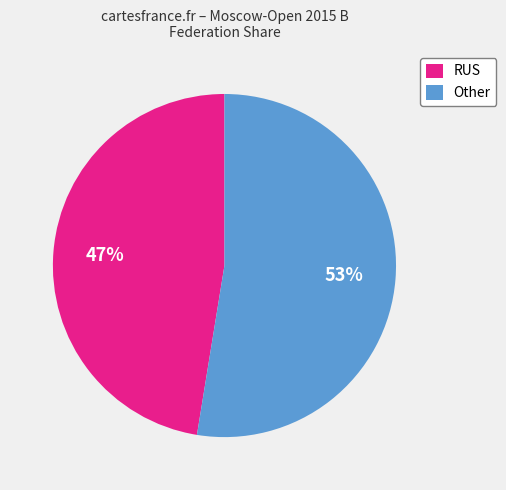

To the nearest percent, what is the average slice percentage?

50%